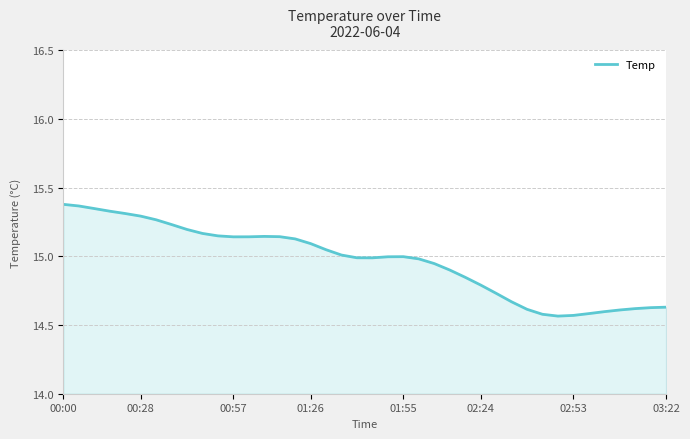

What is the label of the 4th point from the right?

36